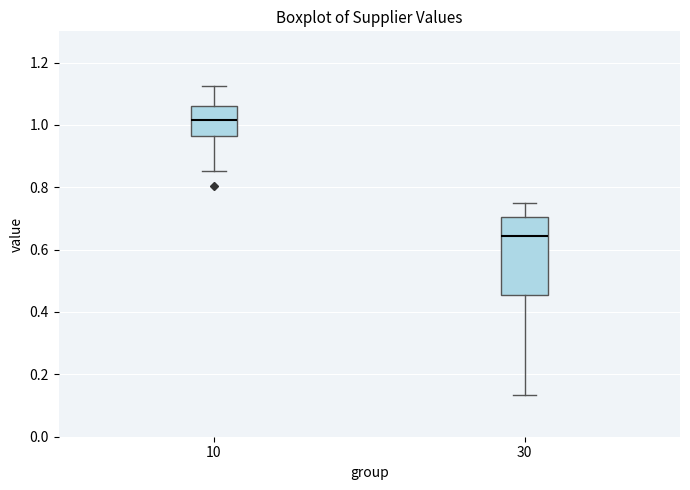

Which box has the lowest median line?

30